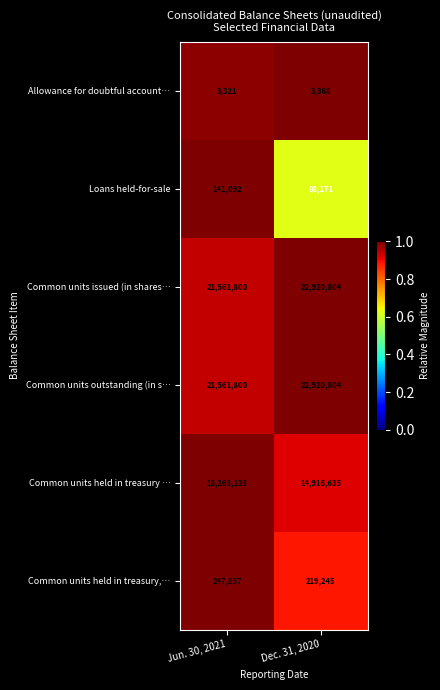

What is the difference between the Common units outstanding (in s… values at Jun. 30, 2021 and Dec. 31, 2020?

1359004